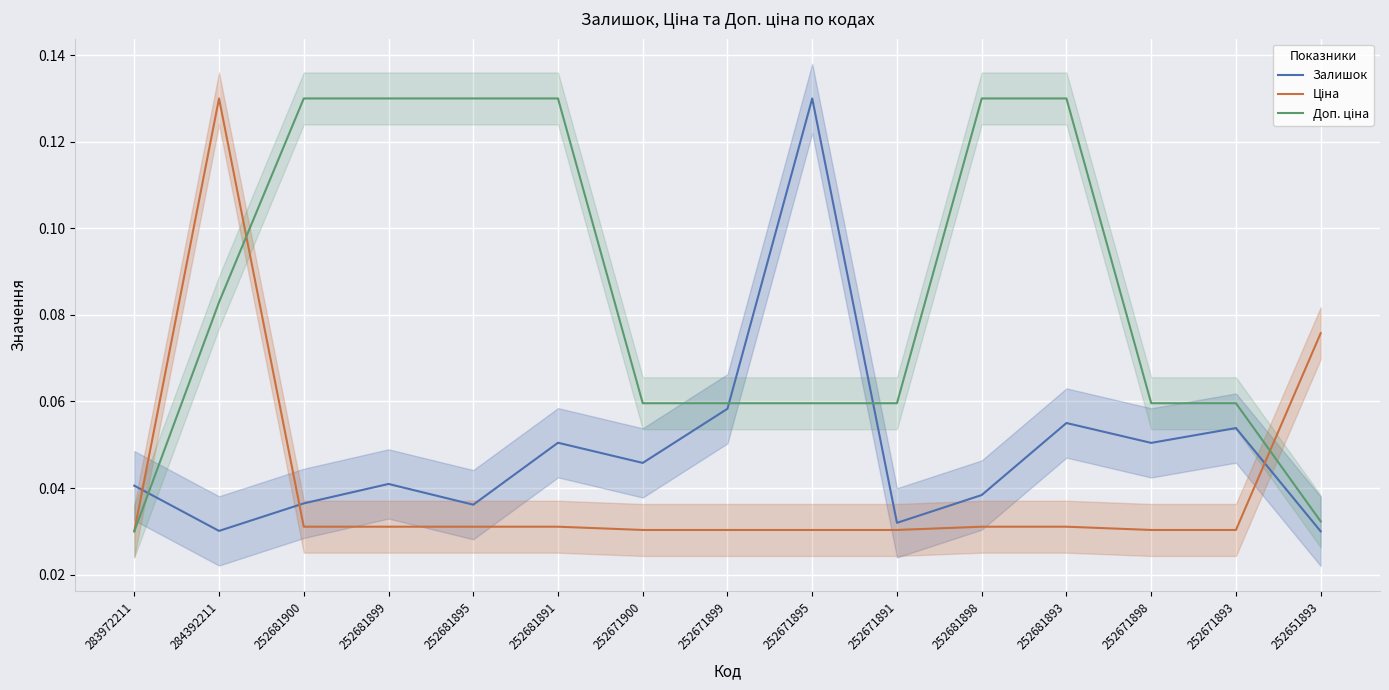

How many intersections are there between Ціна and Доп. ціна?

2